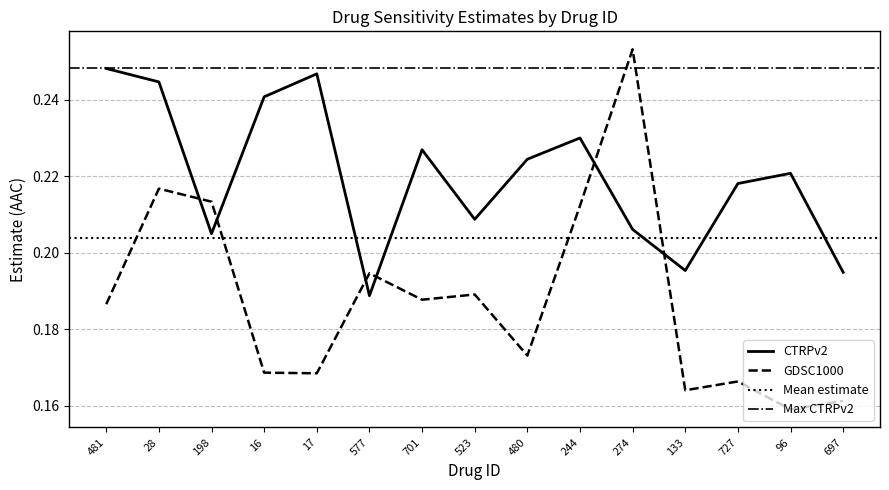

What is the spread (max minus min) of values at 96?

0.1